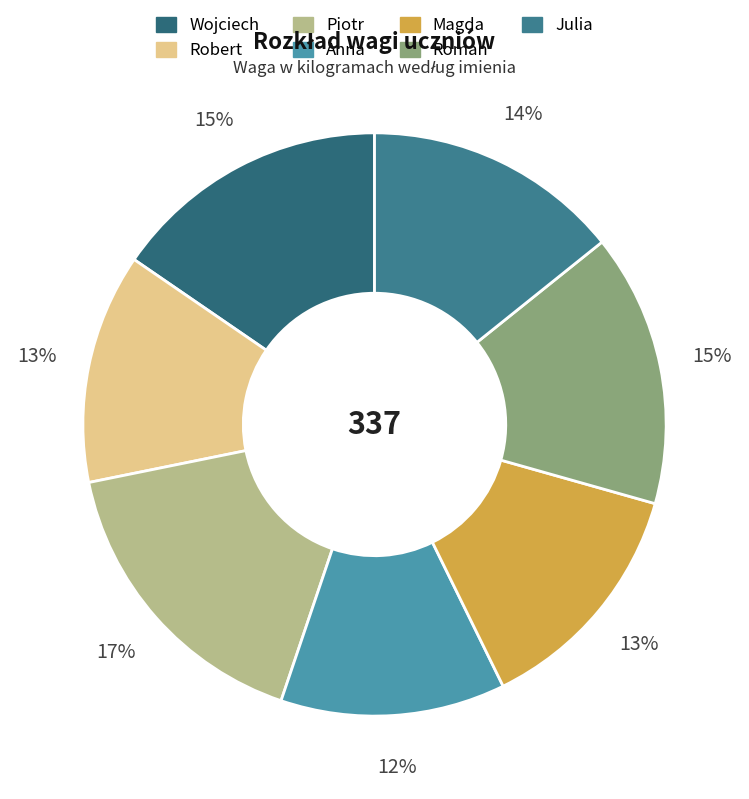

To the nearest percent, what is the average slice percentage?

14%